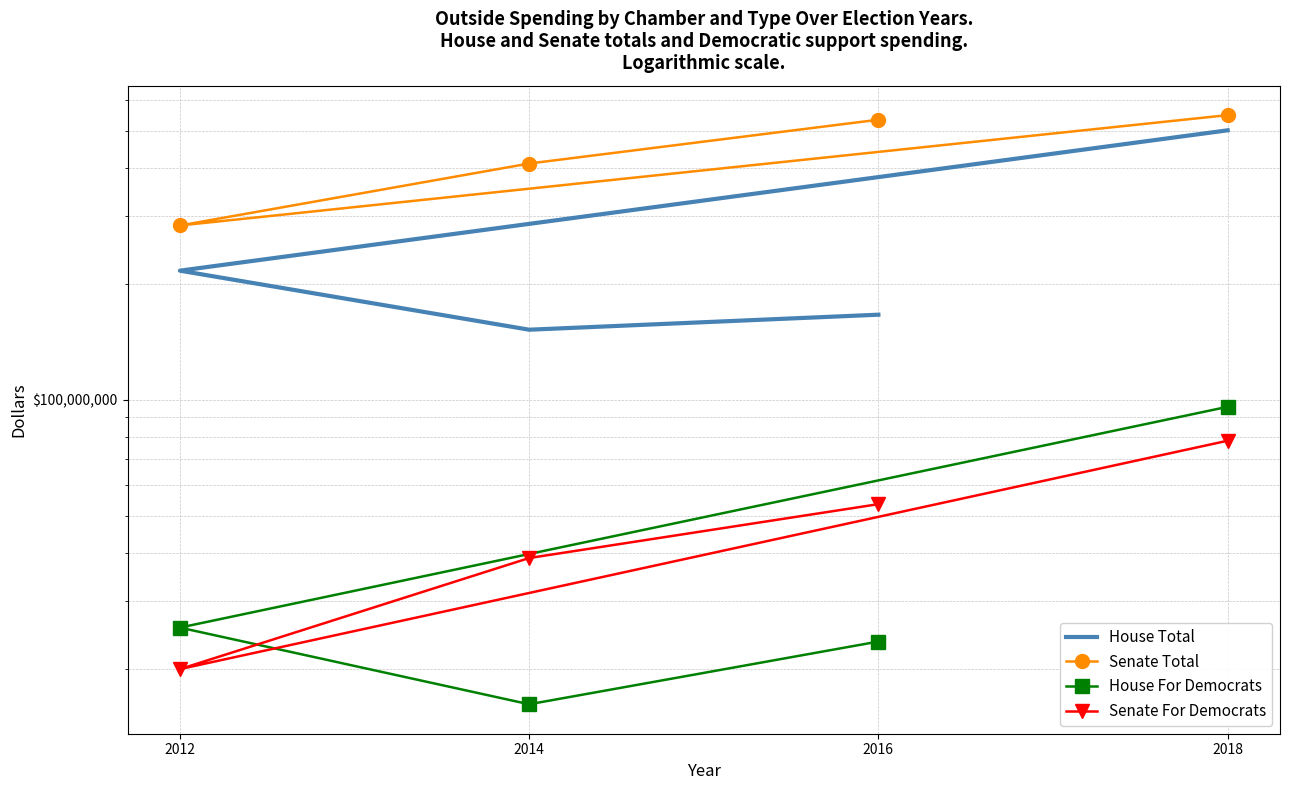

How many data points in House For Democrats are above 25607309?

2